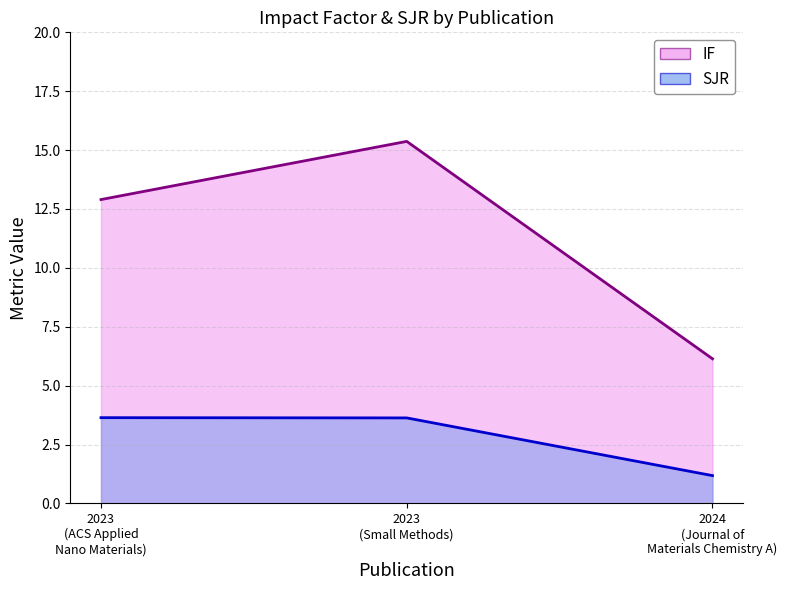

Is it true that SJR equals 5.6 at 2023 (ACS Applied Nano Materials)?

False